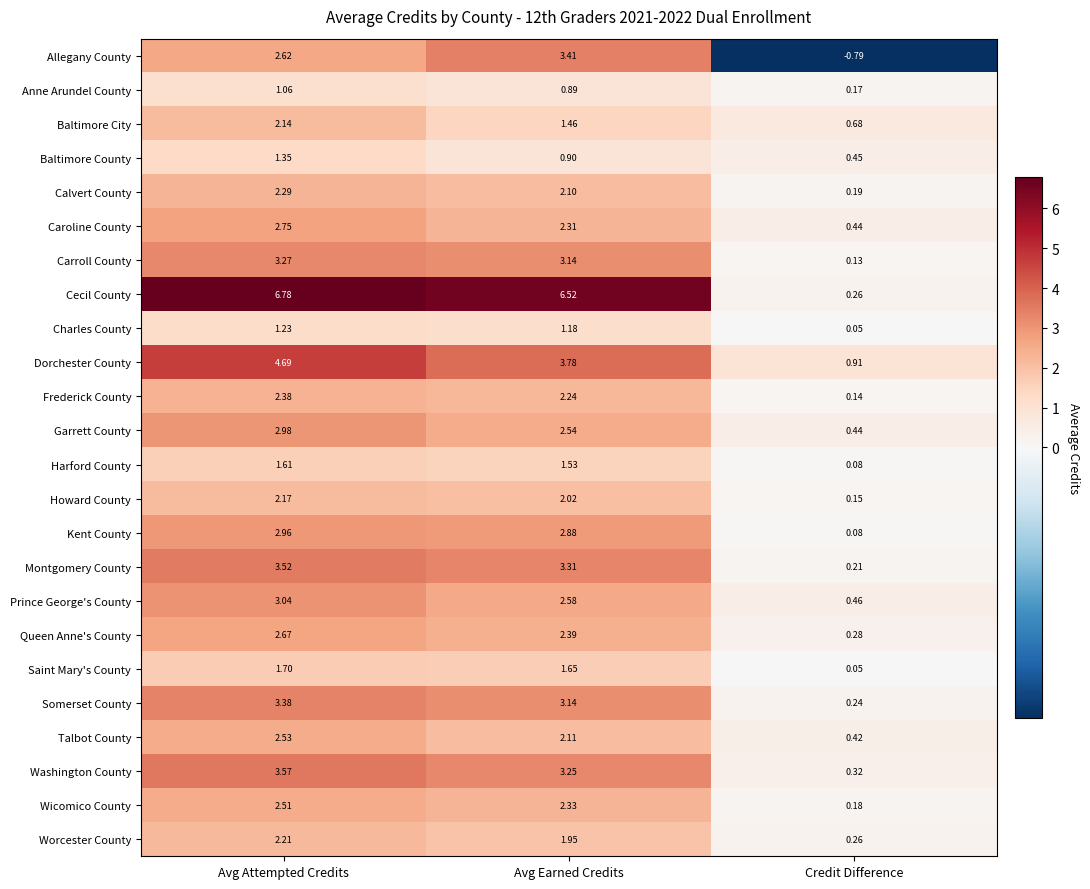

At which label does Cecil County reach its peak?

Avg Attempted Credits